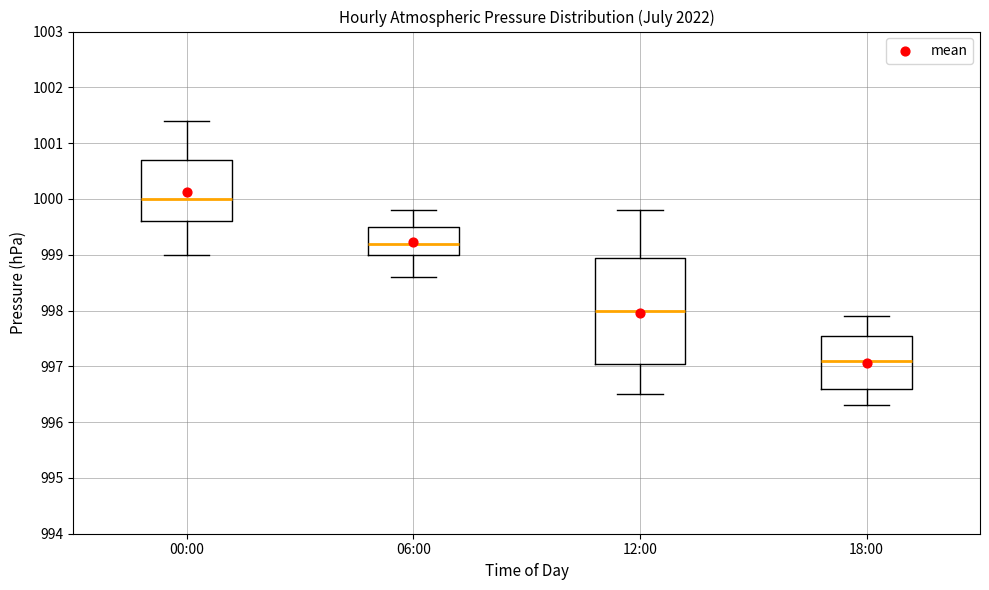

Reading left to right, read every box against the y-axis: the position of its median line, the range the box covers, and the ends of its whiskers. The values are not printed on the chart, so give them approximately, as read against the axis.

00:00: median 1000.0, box 999.6 to 1000.7, whiskers 999.0 to 1001.4
06:00: median 999.2, box 999.0 to 999.5, whiskers 998.6 to 999.8
12:00: median 998.0, box 997.1 to 999.0, whiskers 996.5 to 999.8
18:00: median 997.1, box 996.6 to 997.6, whiskers 996.3 to 997.9